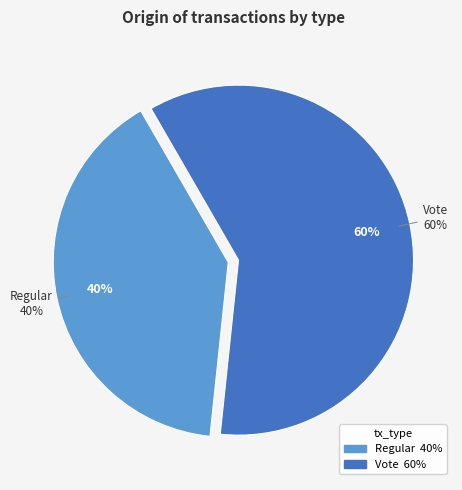

Which slice is the largest?

Vote